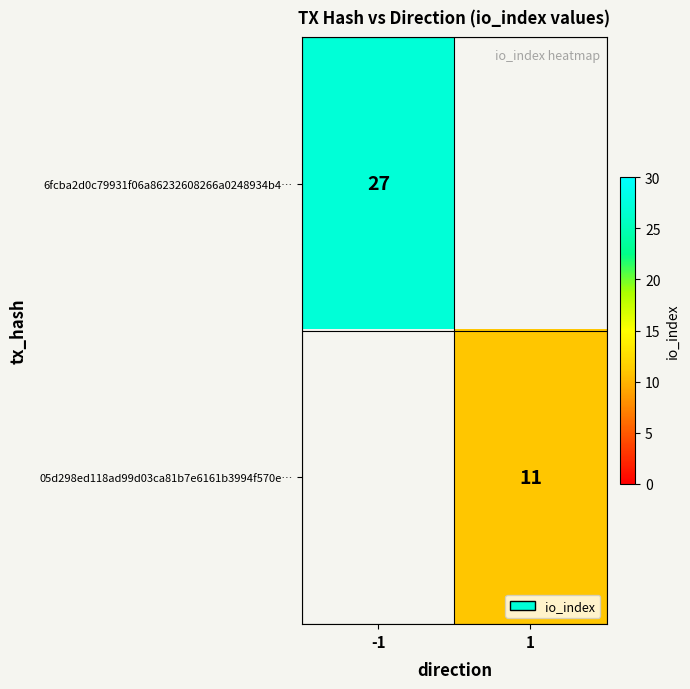

Is it true that 6fcba2d0c79931f06a86232608266a0248934b4… equals 47 at -1?

False